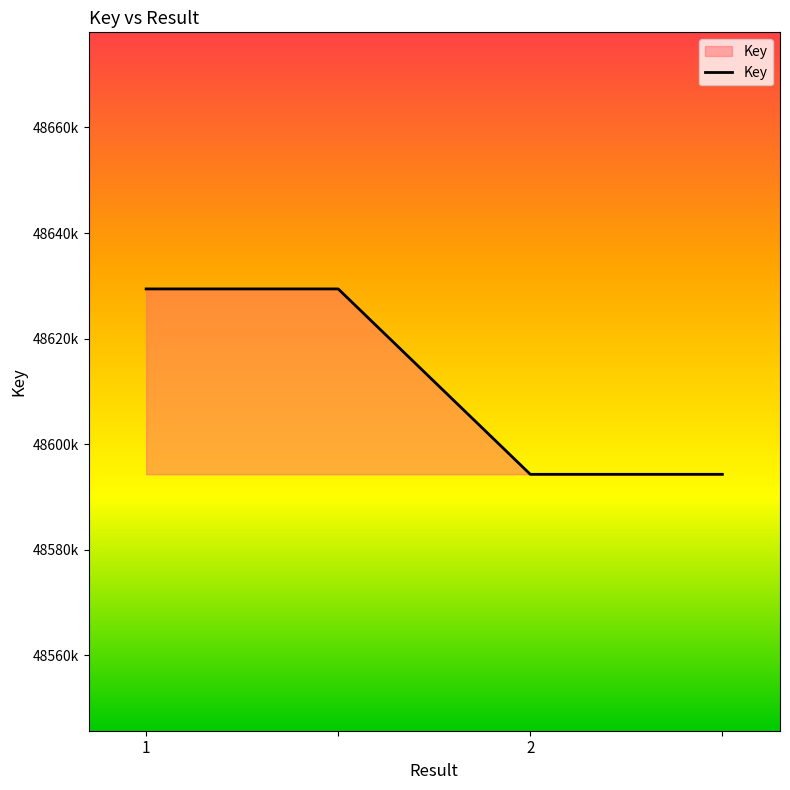

At which label is the value closest to 48611834?

2